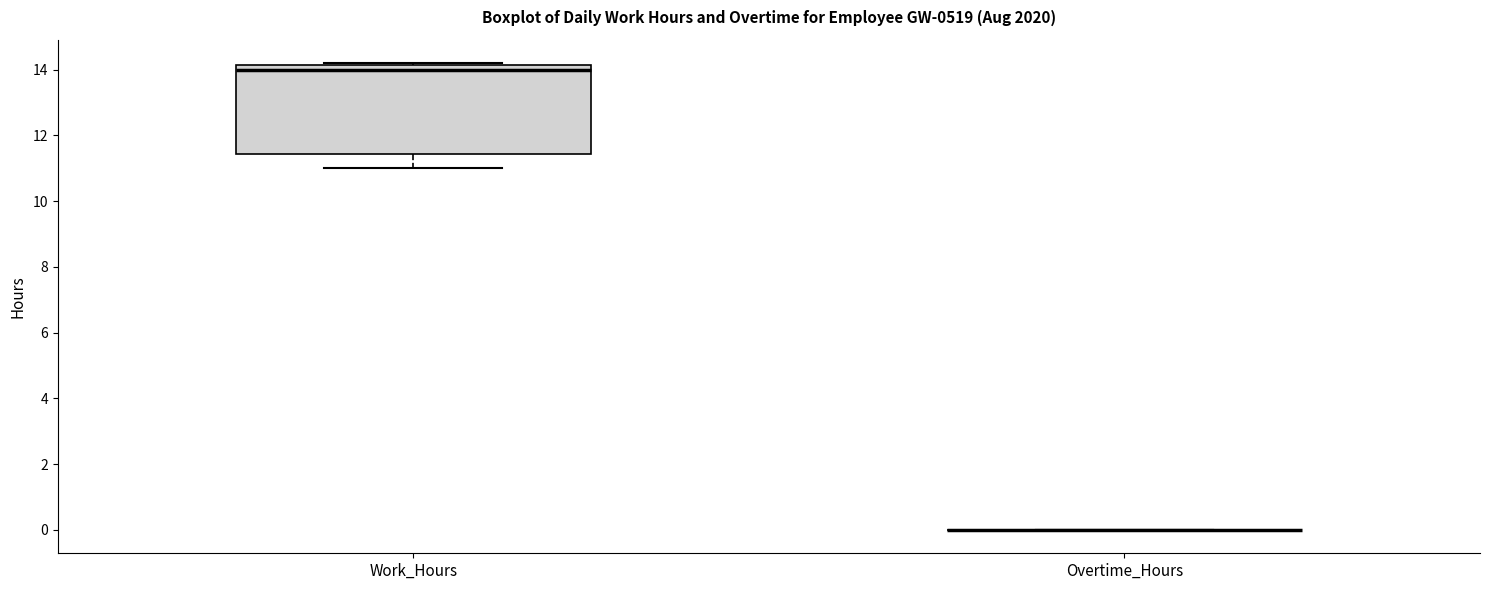

Comparing the boxes themselves (not the whiskers), which one is the tallest?

Work_Hours